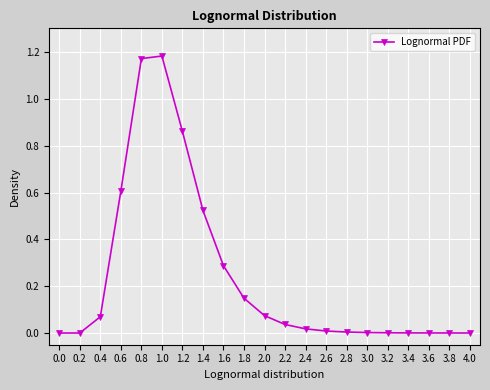

Is it true that the value at 0.2 is 0.0?

True